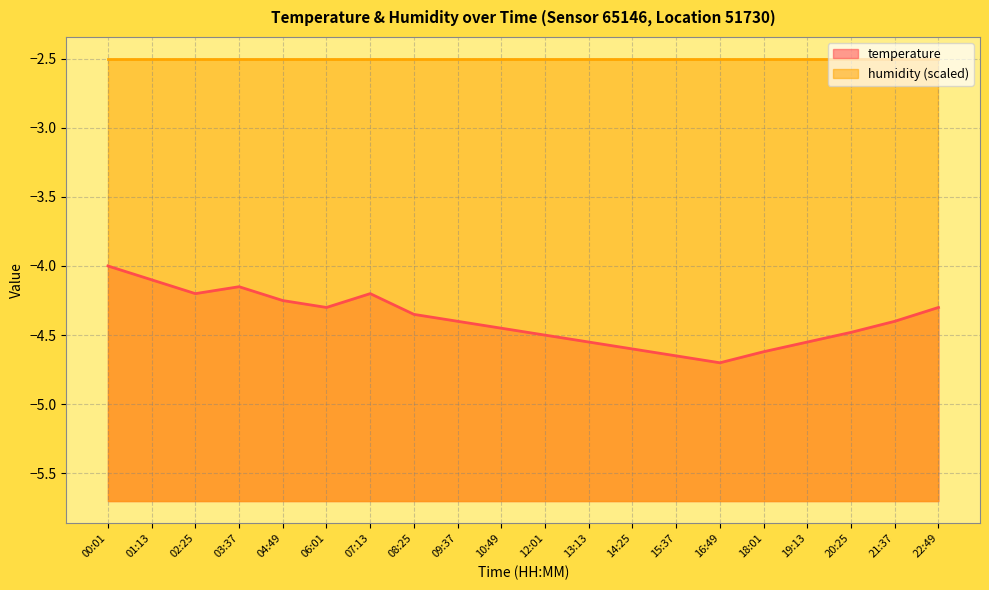

What is the difference between the maximum and minimum values?

0.7